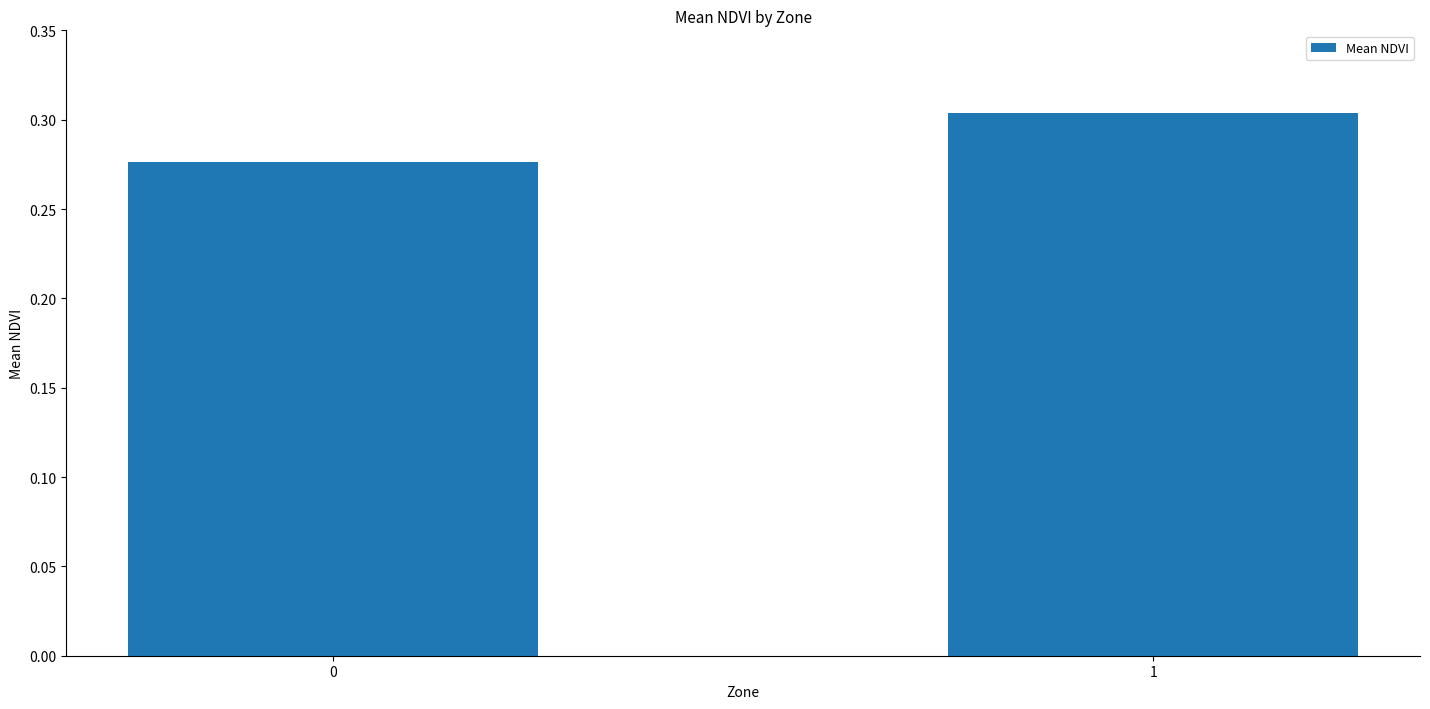

How many distinct data groups are displayed?

1